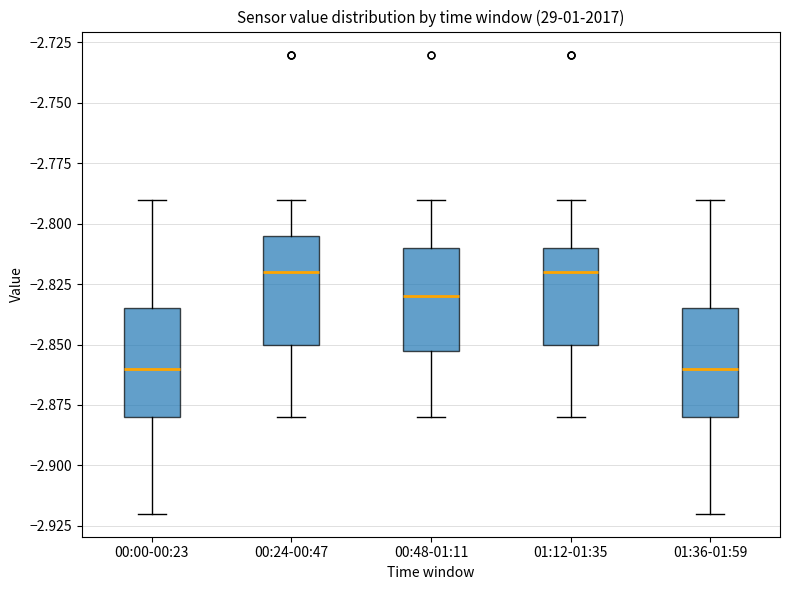

Reading left to right, transcribe this box plot: for each box, give where its median line is, the range the box spans, and where its two whiskers end, as read against the y-axis. The values are not printed on the chart, so give them approximately, as read against the axis.

00:00-00:23: median -2.860, box -2.880 to -2.835, whiskers -2.920 to -2.790
00:24-00:47: median -2.820, box -2.850 to -2.805, whiskers -2.880 to -2.790
00:48-01:11: median -2.830, box -2.850 to -2.810, whiskers -2.880 to -2.790
01:12-01:35: median -2.820, box -2.850 to -2.810, whiskers -2.880 to -2.790
01:36-01:59: median -2.860, box -2.880 to -2.835, whiskers -2.920 to -2.790